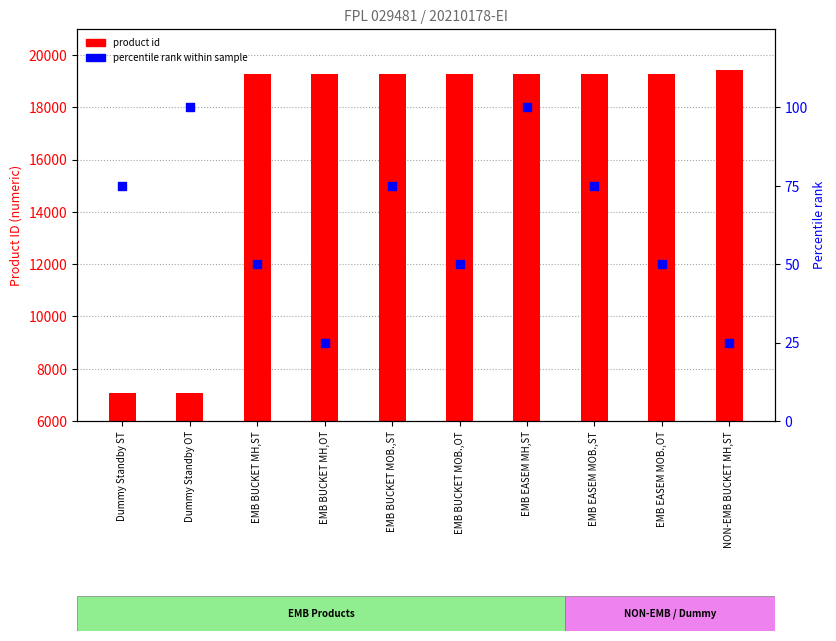

At which category is the sum across all series the highest?

NON-EMB BUCKET MH,ST